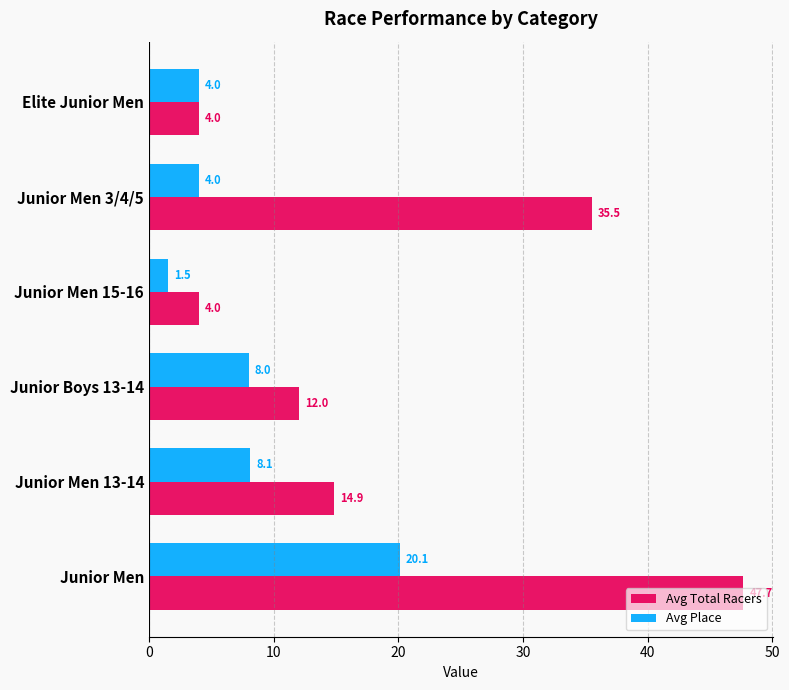

How many data points does each series have?

6